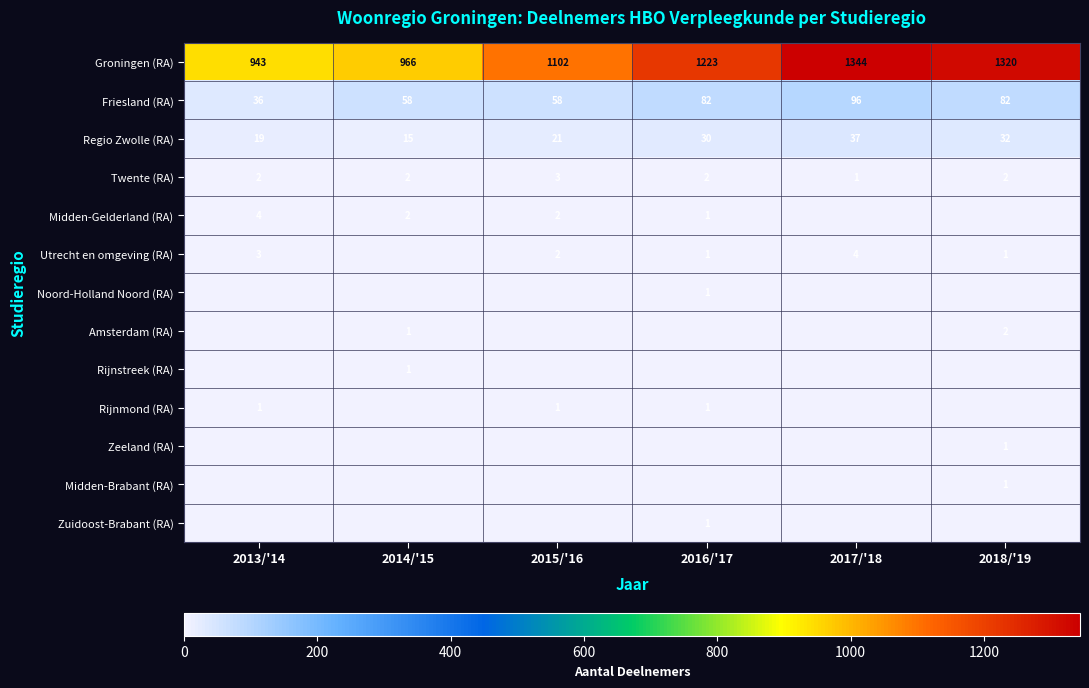

Between 2018/'19 and 2015/'16, which is larger?

2018/'19